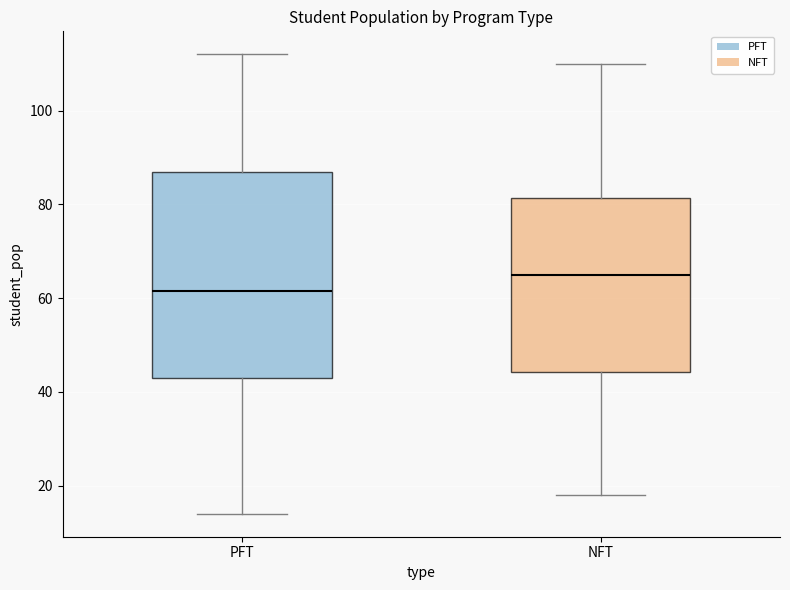

Which box's median line is the lowest?

PFT